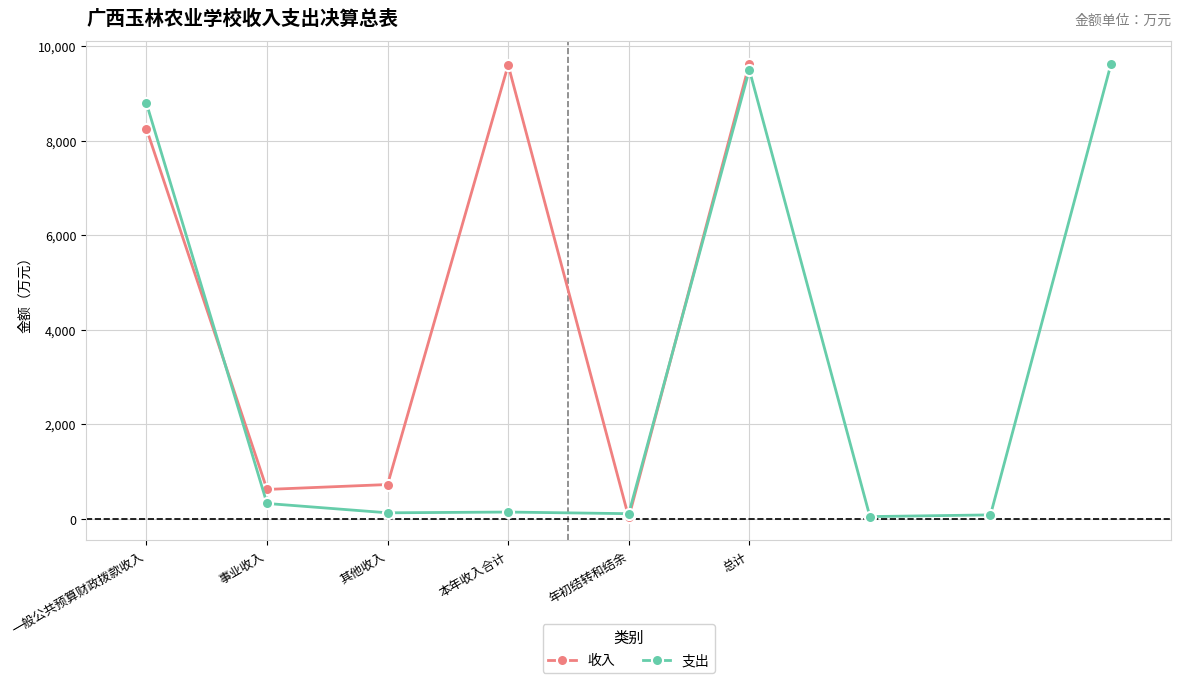

In 收入, how many points are higher than both neighbors (excluding endpoints)?

1